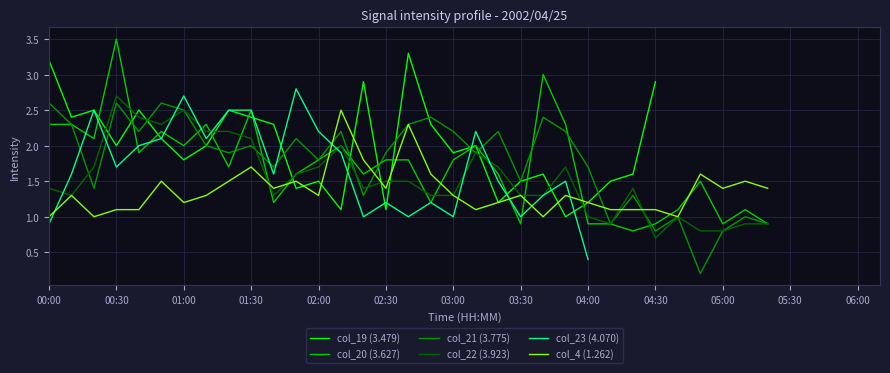

What is the difference between the col_20 (3.627) values at 05:00 and 03:00?

0.9